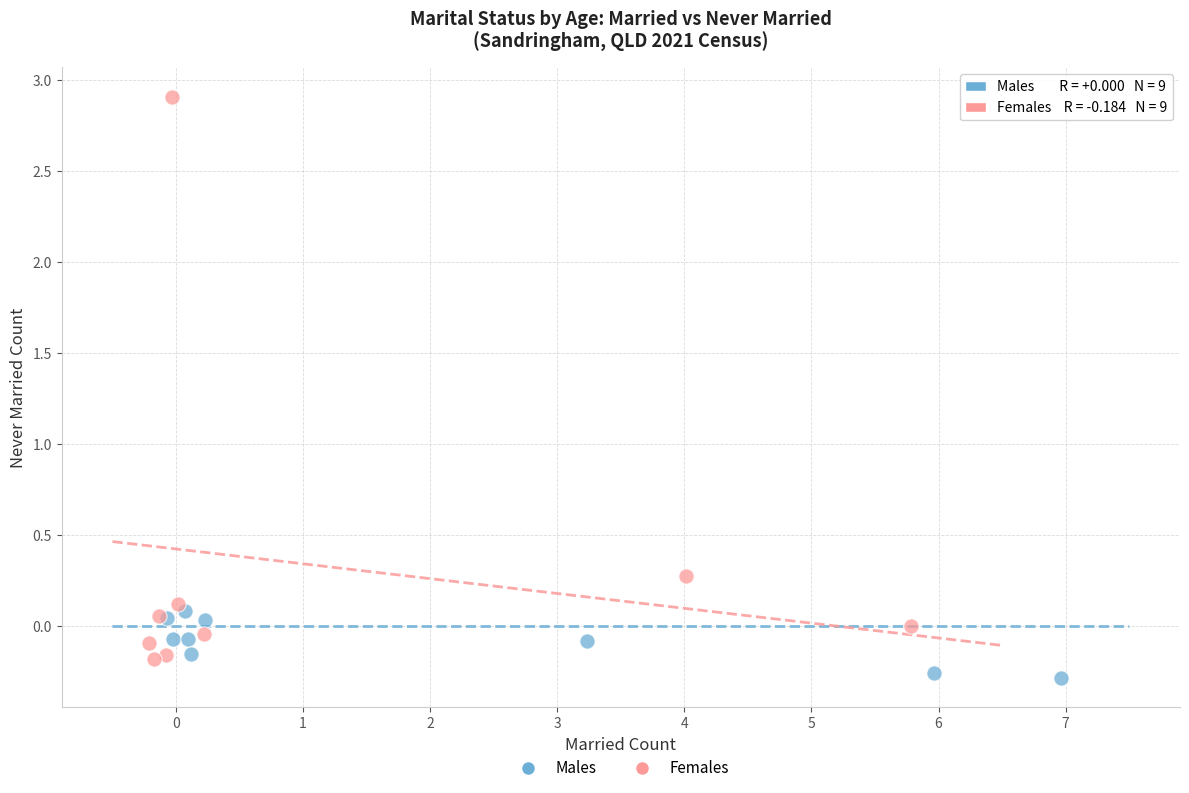

Which series has the largest Y range (max minus min)?

Females